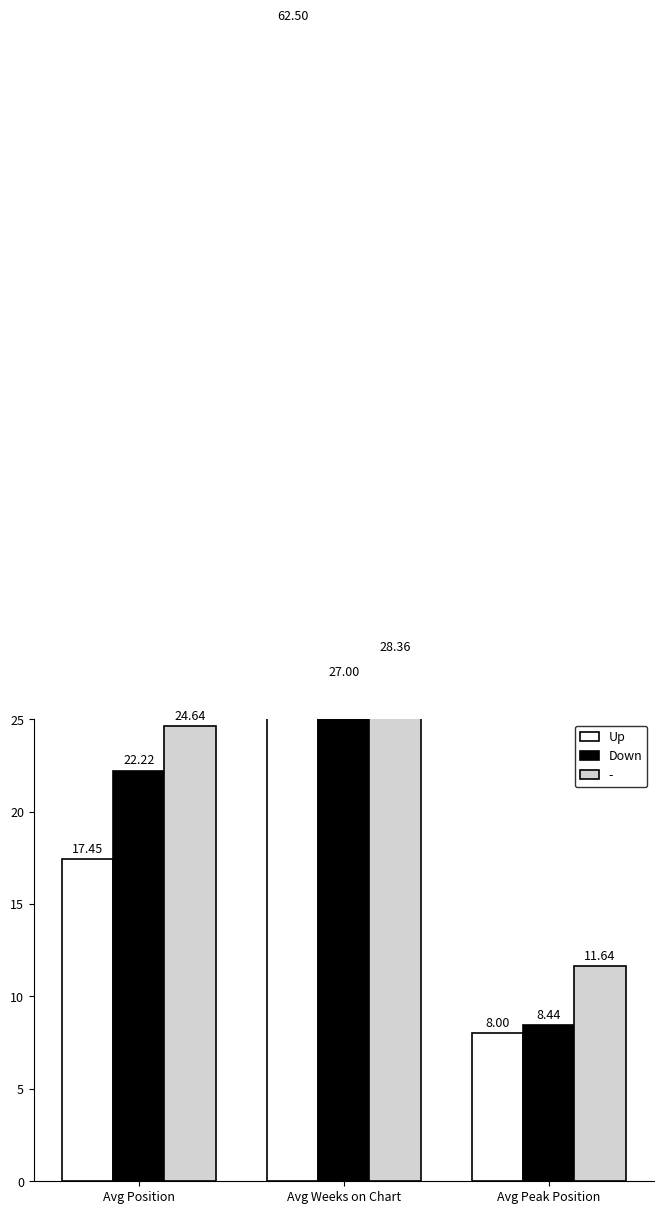

What is the sum of the Up values at Avg Position and Avg Weeks on Chart?

80.0